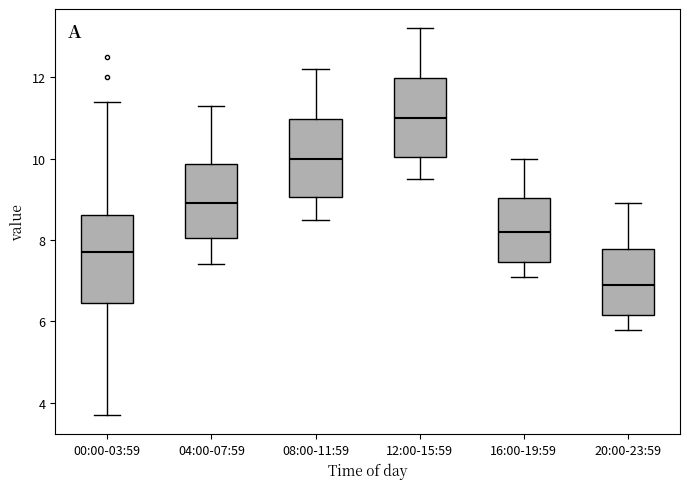

Reading left to right, transcribe this box plot: for each box, give where its median line is, the range the box spans, and where its two whiskers end, as read against the y-axis. The values are not printed on the chart, so give them approximately, as read against the axis.

00:00-03:59: median 7.8, box 6.4 to 8.6, whiskers 3.8 to 11.4
04:00-07:59: median 9.0, box 8.0 to 9.8, whiskers 7.4 to 11.4
08:00-11:59: median 10.0, box 9.0 to 11.0, whiskers 8.6 to 12.2
12:00-15:59: median 11.0, box 10.0 to 12.0, whiskers 9.6 to 13.2
16:00-19:59: median 8.2, box 7.4 to 9.0, whiskers 7.2 to 10.0
20:00-23:59: median 7.0, box 6.2 to 7.8, whiskers 5.8 to 9.0